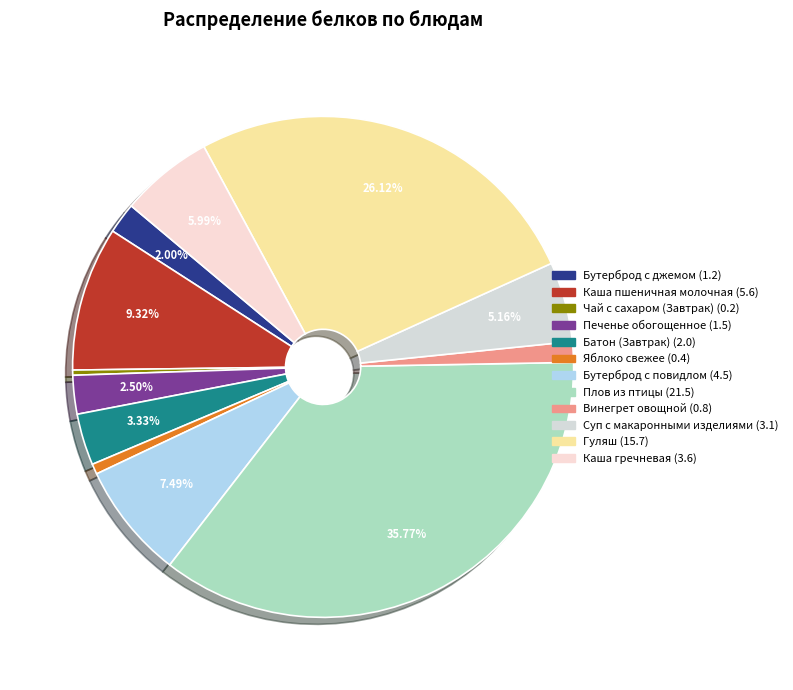

How many slices are in this pie chart?

12